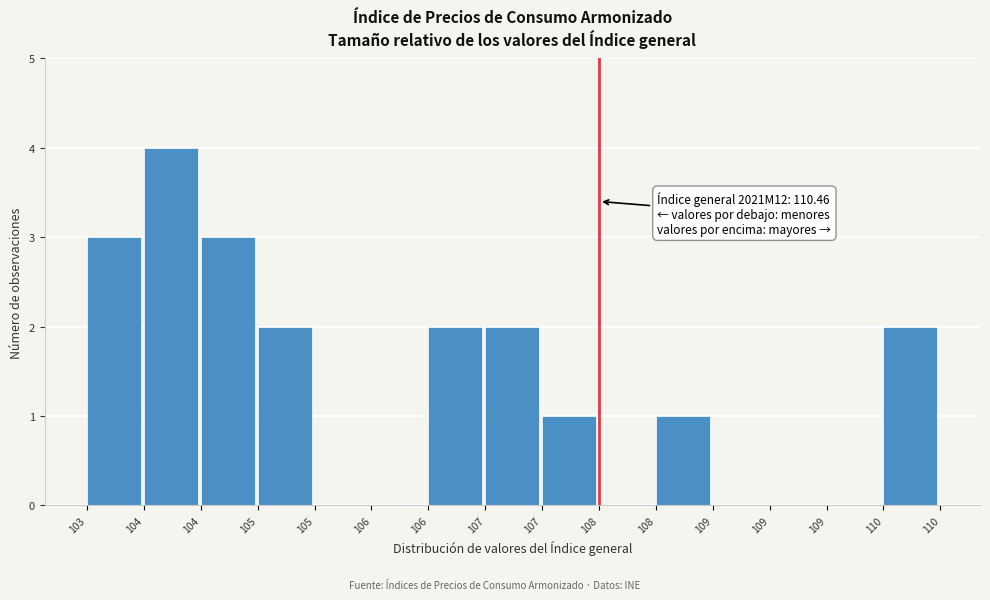

How many data points does each series have?

15